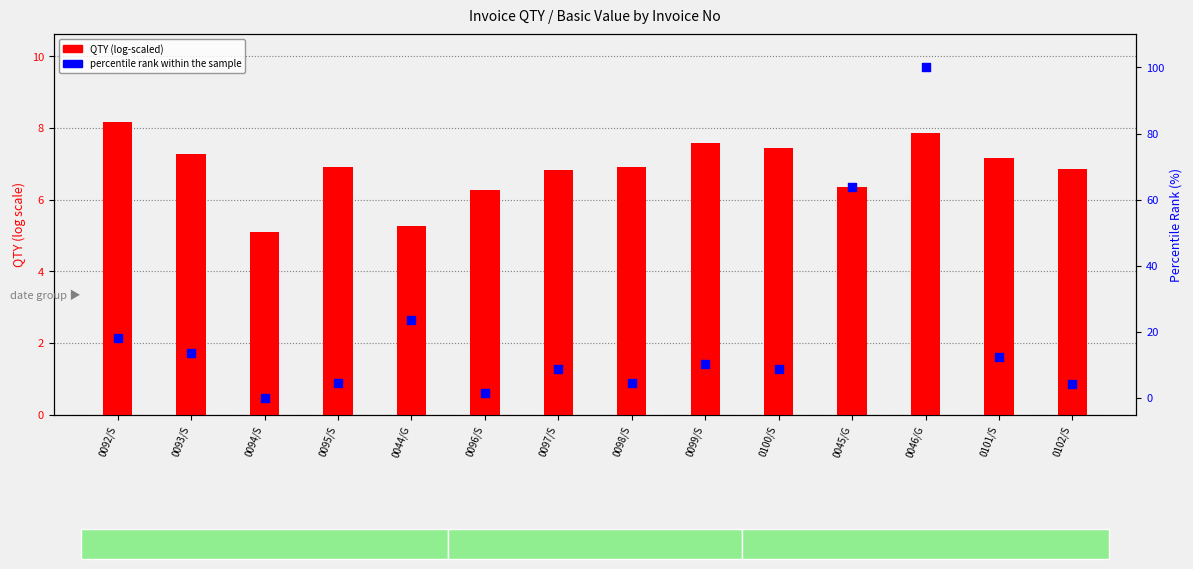

What are all the series names shown in the legend?

QTY (log-scaled), percentile rank within the sample